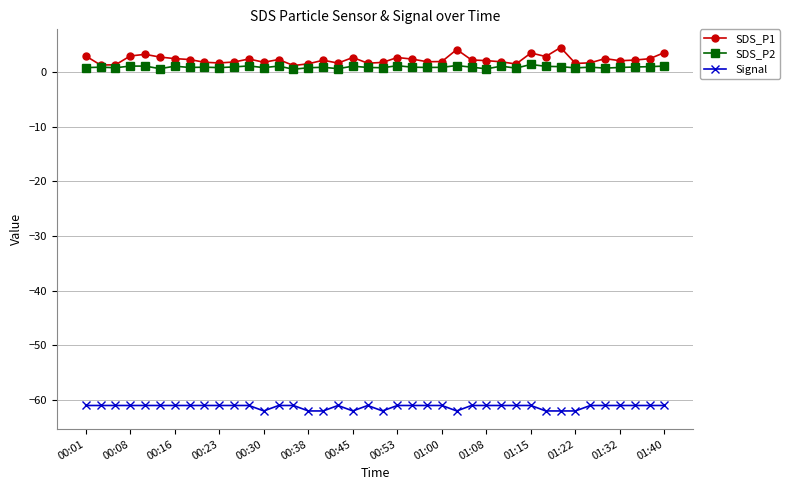

True or false: Signal and SDS_P2 intersect in this chart.

False